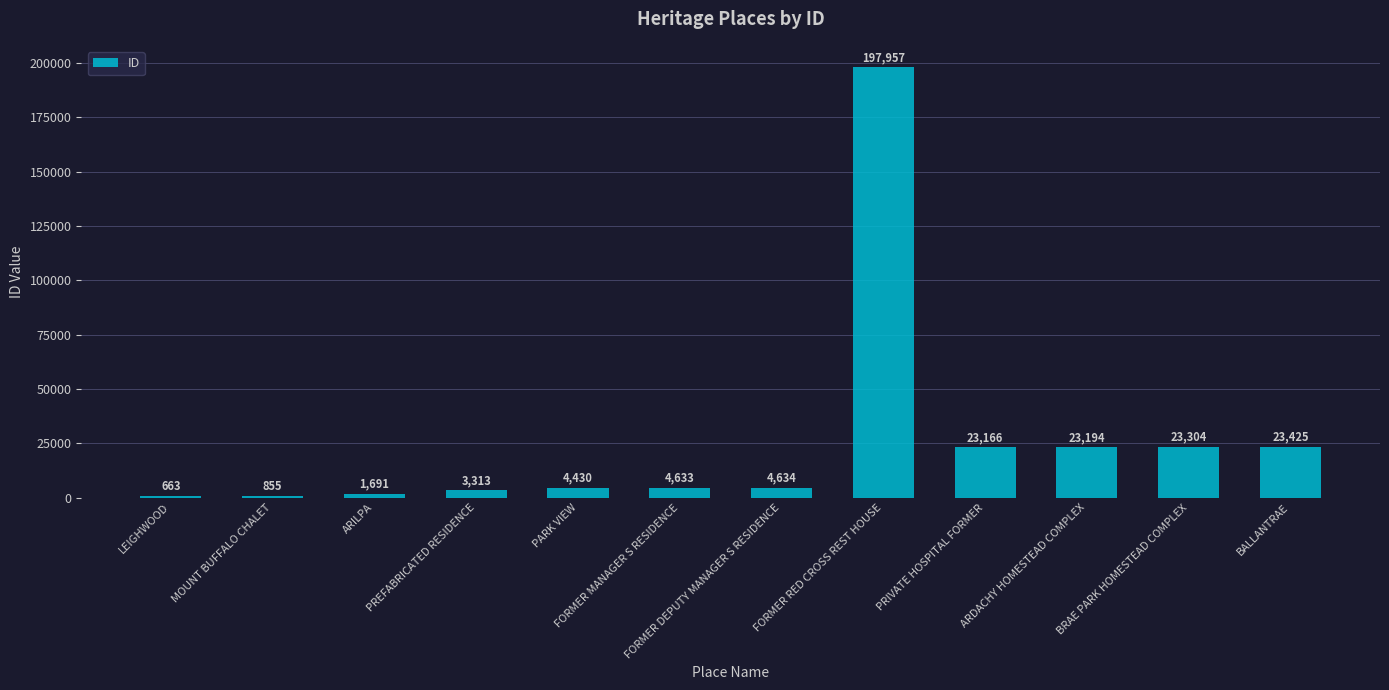

Is it true that the value at ARDACHY HOMESTEAD COMPLEX is 30693?

False